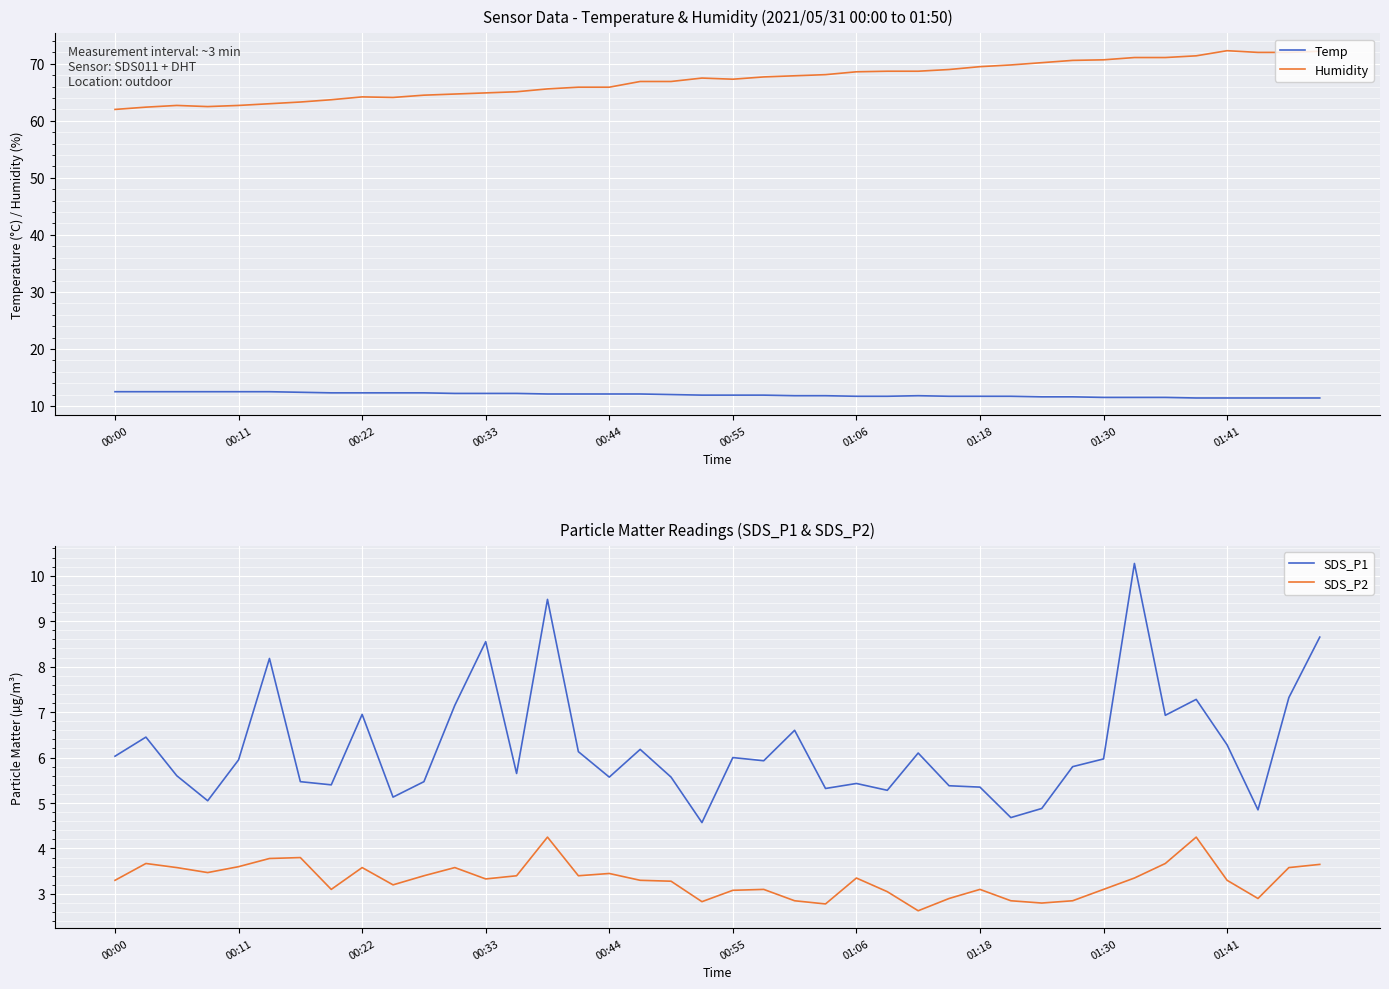

Reading left to right, extract all data points from this chart.

Temp: 12.5	12.5	12.5	12.5	12.5	12.5	12.4	12.3	12.3	12.3	12.3	12.2	12.2	12.2	12.1	12.1	12.1	12.1	12.0	11.9	11.9	11.9	11.8	11.8	11.7	11.7	11.8	11.7	11.7	11.7	11.6	11.6	11.5	11.5	11.5	11.4	11.4	11.4	11.4	11.4
Humidity: 62.0	62.4	62.7	62.5	62.7	63.0	63.3	63.7	64.2	64.1	64.5	64.7	64.9	65.1	65.6	65.9	65.9	66.9	66.9	67.5	67.3	67.7	67.9	68.1	68.6	68.7	68.7	69.0	69.5	69.8	70.2	70.6	70.7	71.1	71.1	71.4	72.3	72.0	72.0	72.2
SDS_P1: 6.0	6.5	5.6	5.0	6.0	8.2	5.5	5.4	7.0	5.1	5.5	7.2	8.6	5.7	9.5	6.1	5.6	6.2	5.6	4.6	6.0	5.9	6.6	5.3	5.4	5.3	6.1	5.4	5.3	4.7	4.9	5.8	6.0	10.3	6.9	7.3	6.3	4.8	7.3	8.7
SDS_P2: 3.3	3.7	3.6	3.5	3.6	3.8	3.8	3.1	3.6	3.2	3.4	3.6	3.3	3.4	4.2	3.4	3.5	3.3	3.3	2.8	3.1	3.1	2.9	2.8	3.4	3.0	2.6	2.9	3.1	2.9	2.8	2.9	3.1	3.4	3.7	4.2	3.3	2.9	3.6	3.6